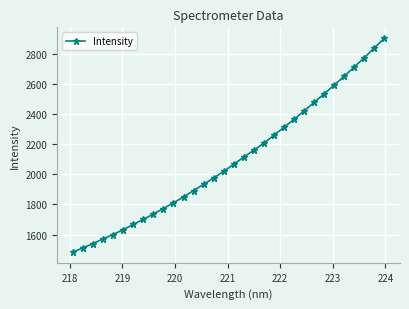

What is the maximum value shown in the chart?

2903.4